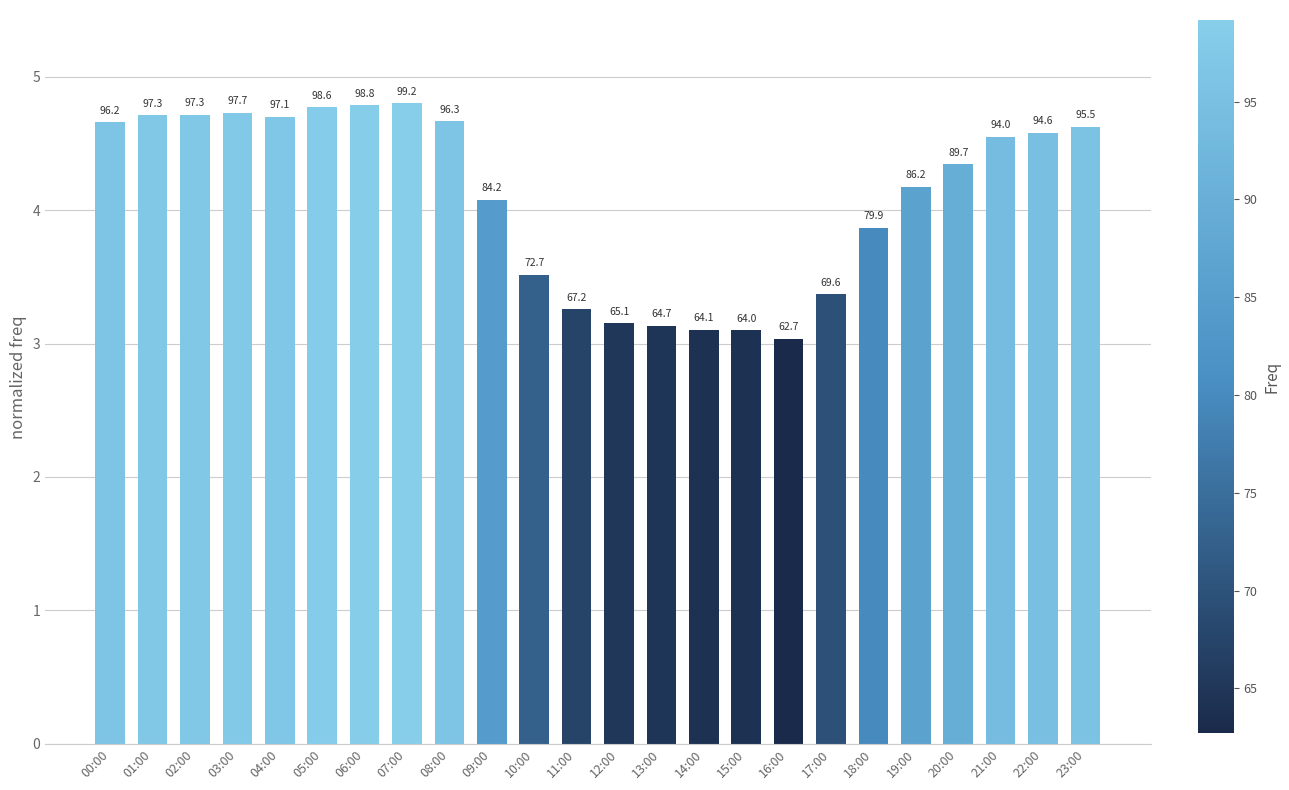

What is the label of the 12th bar from the left?

11:00